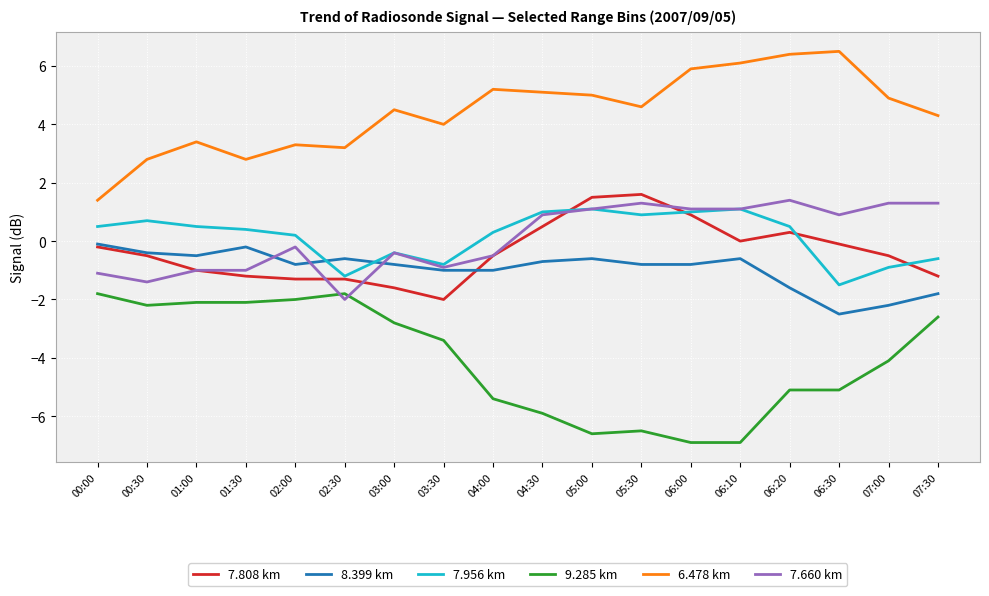

What is the smallest value displayed?

-6.9